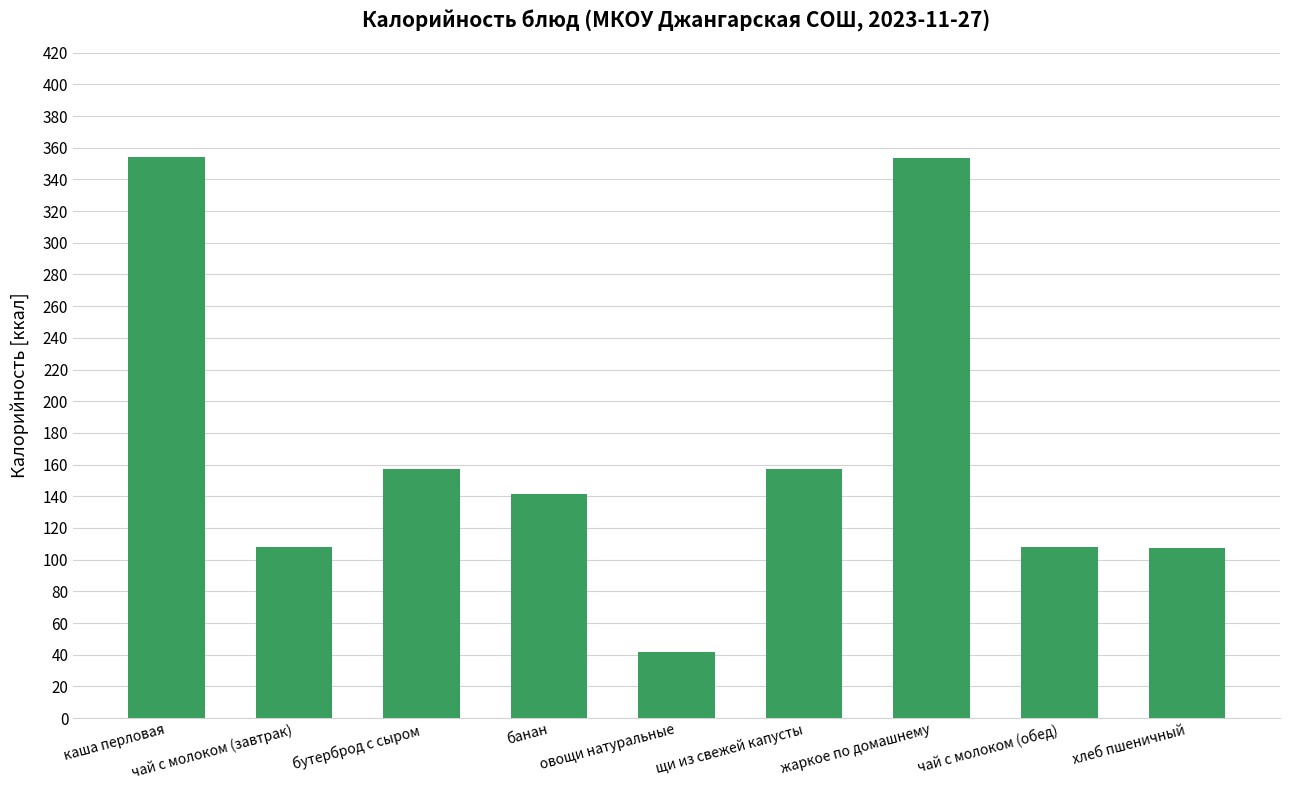

Which has a higher value, овощи натуральные or хлеб пшеничный?

хлеб пшеничный